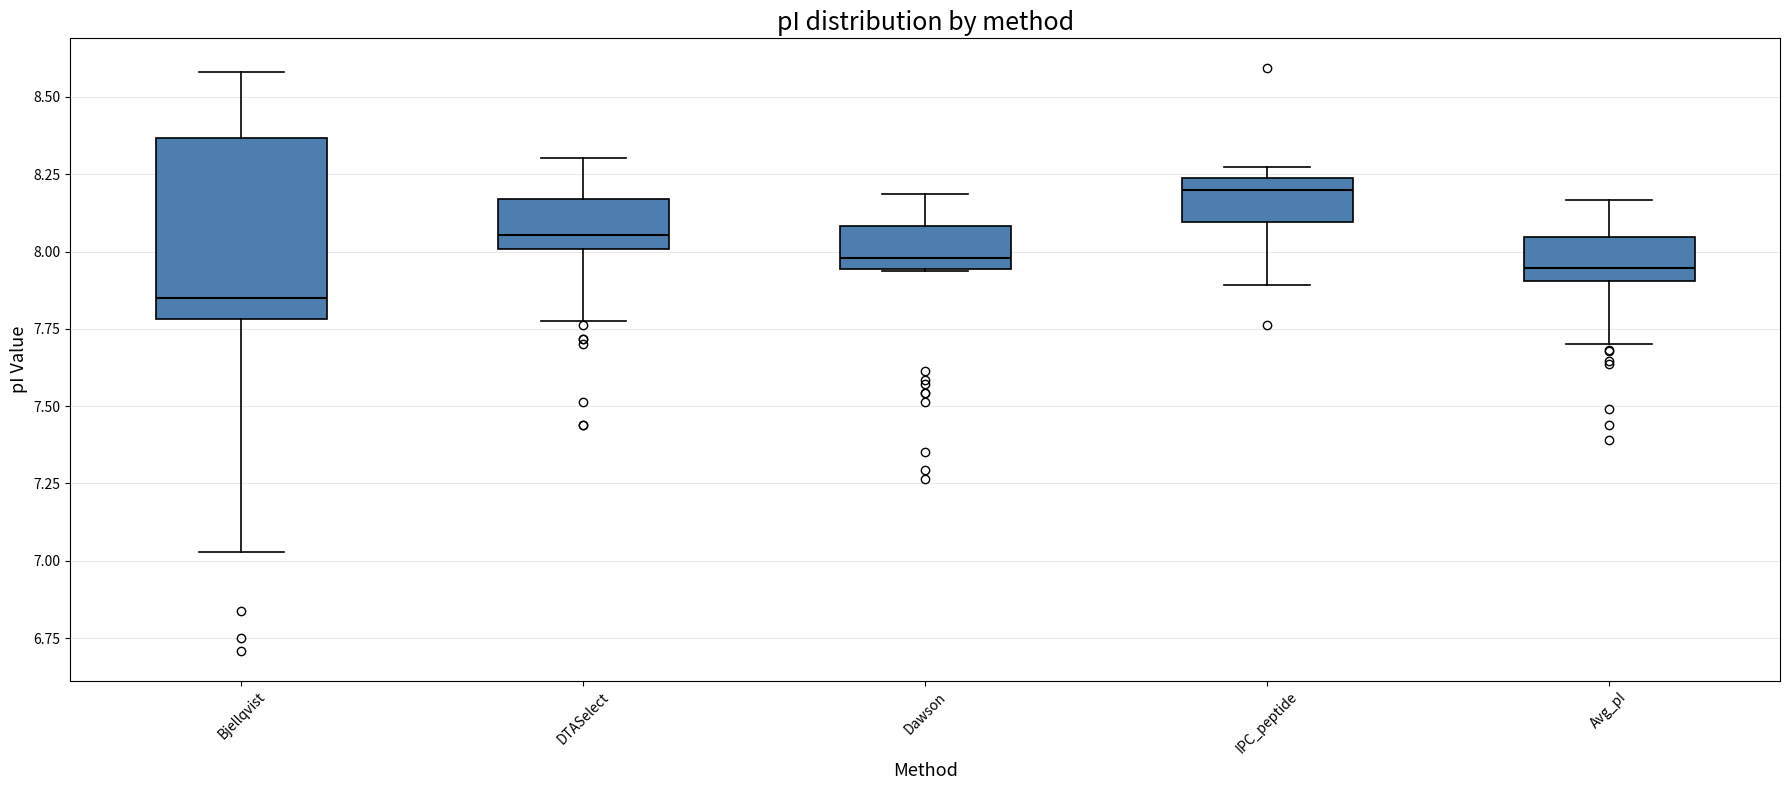

Which box has the lowest median line?

Bjellqvist